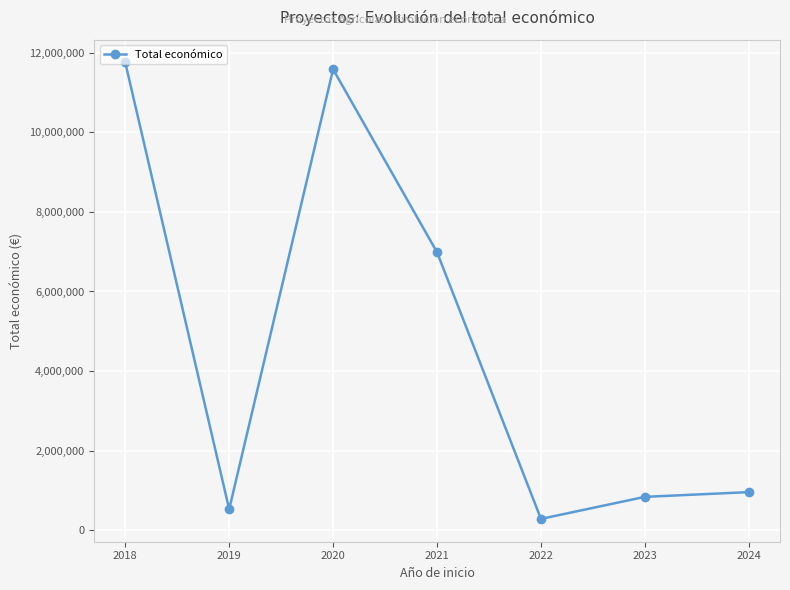

Rank the categories by value from lowest to highest.

2022, 2019, 2023, 2024, 2021, 2020, 2018